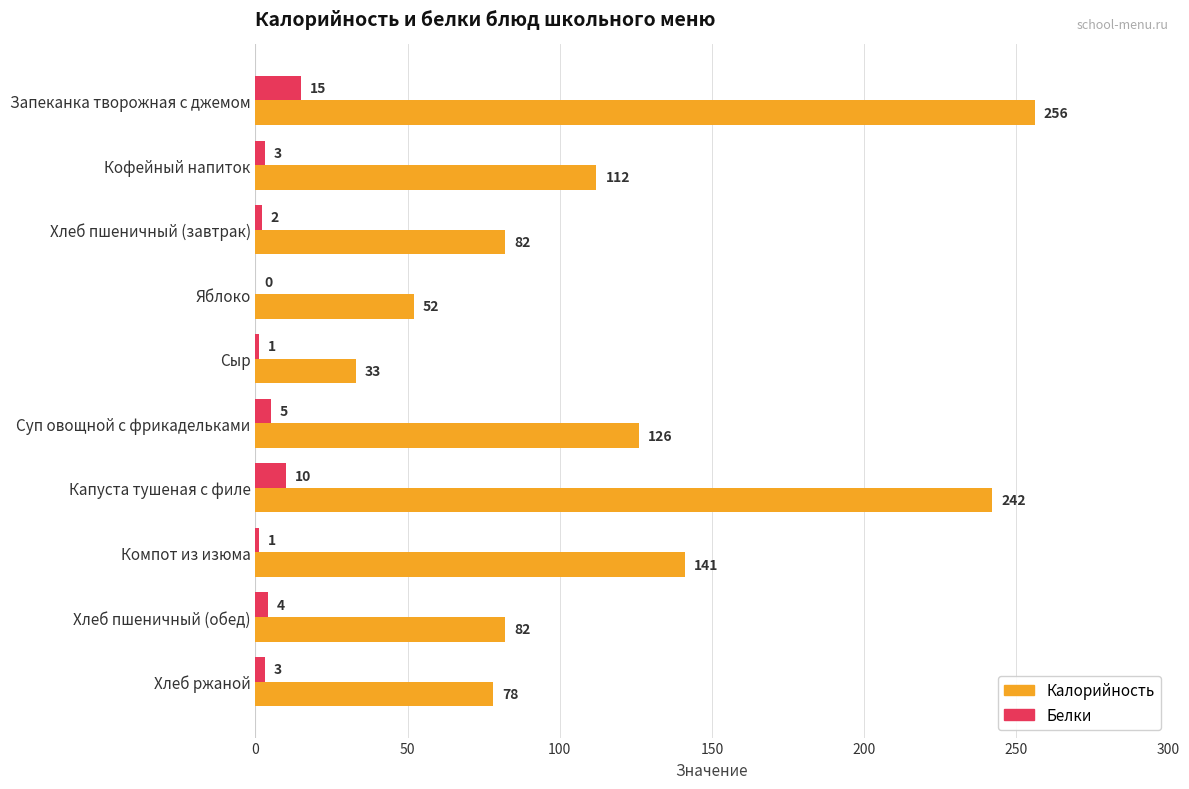

What is the highest value of the Белки series?

15